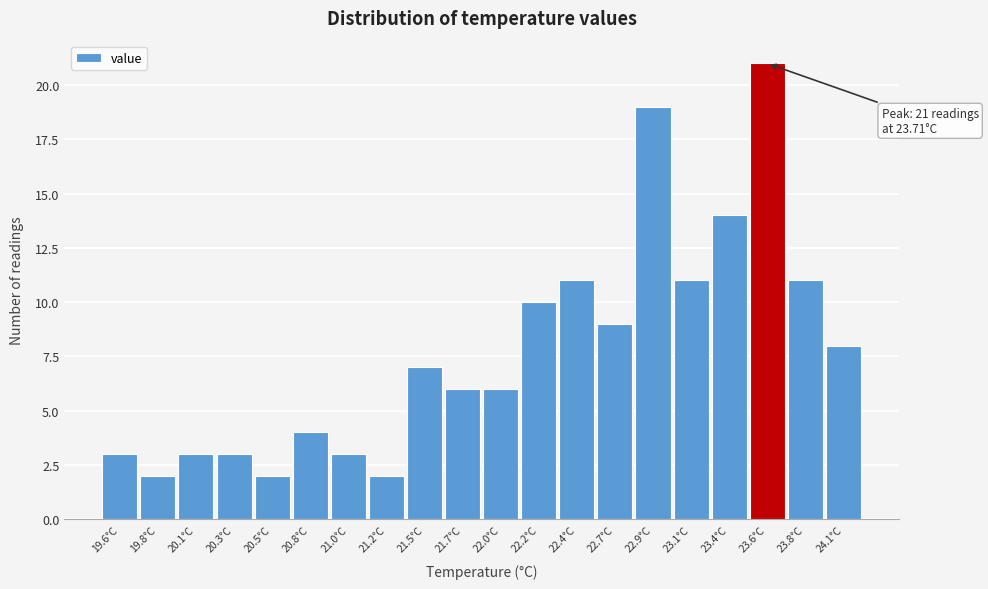

Reading left to right, extract all data points from this chart.

3	2	3	3	2	4	3	2	7	6	6	10	11	9	19	11	14	21	11	8